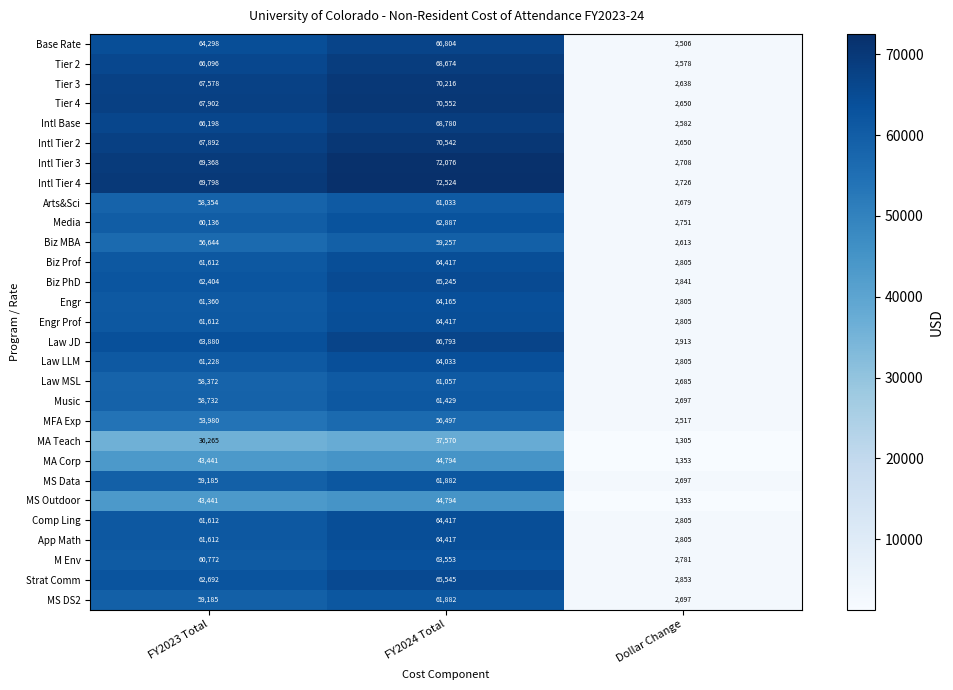

The value of Engr at FY2023 Total is 61360. True or false?

True